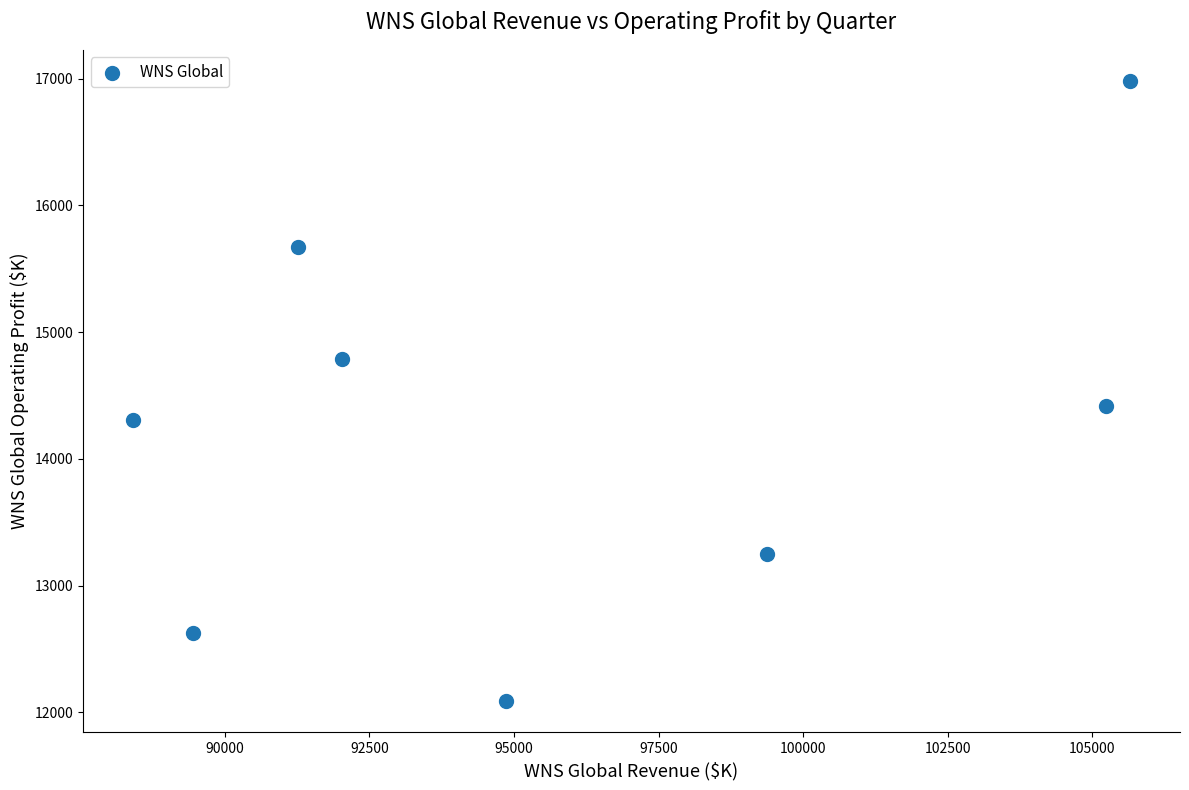

What Y value in the scatter plot is closest to 14535?

14418.0